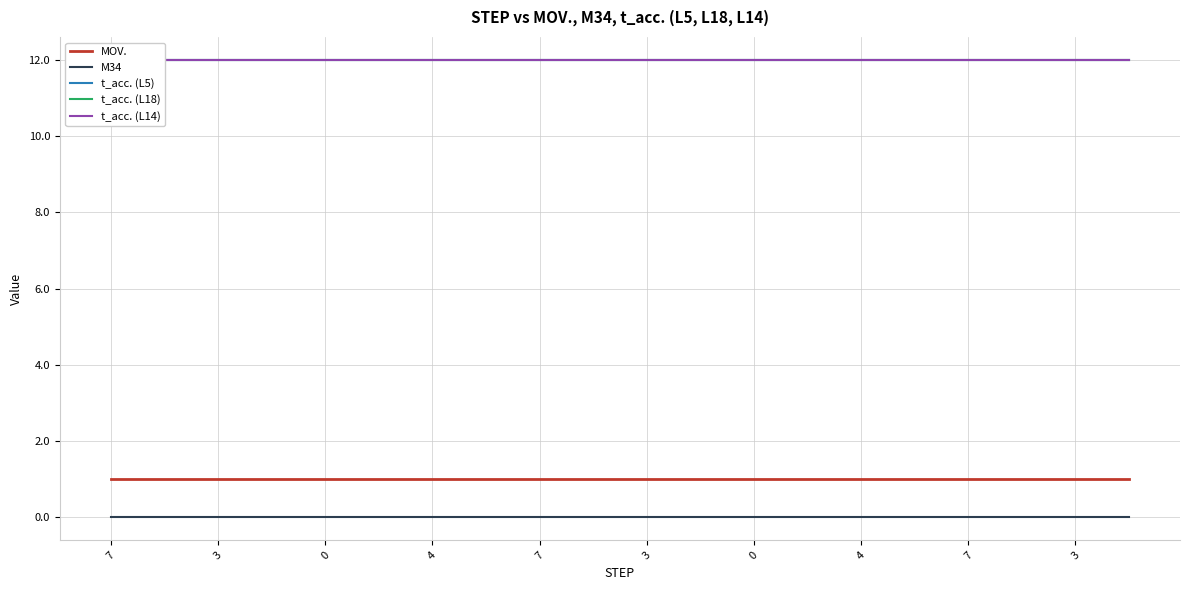

Between 12 and 14, which is larger?

12